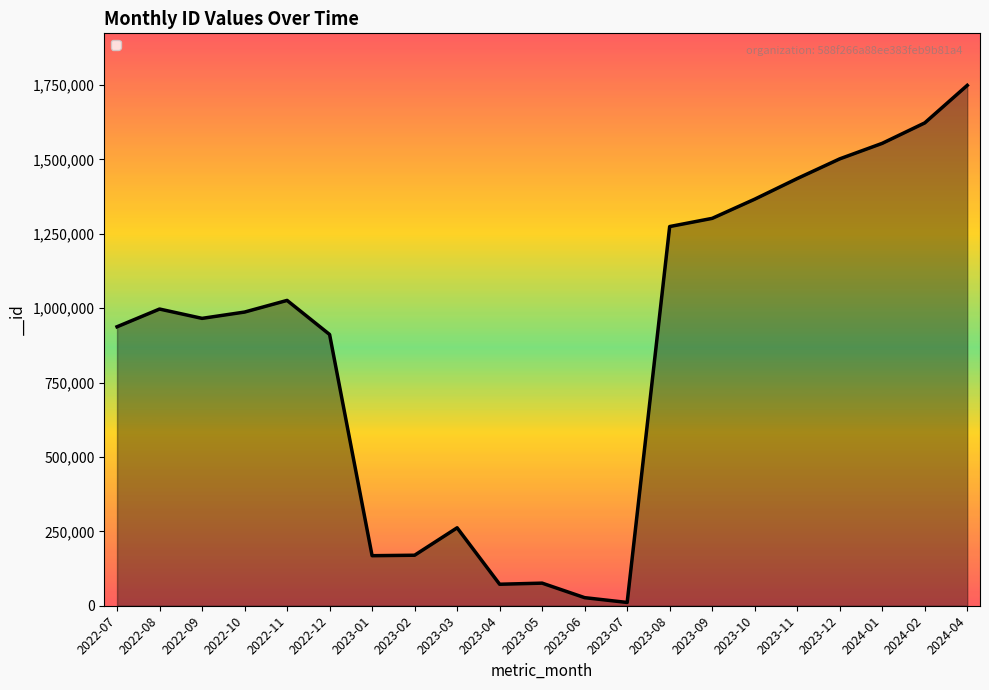

What is the sum of the values at 2022-11 and 2023-10?

2391962